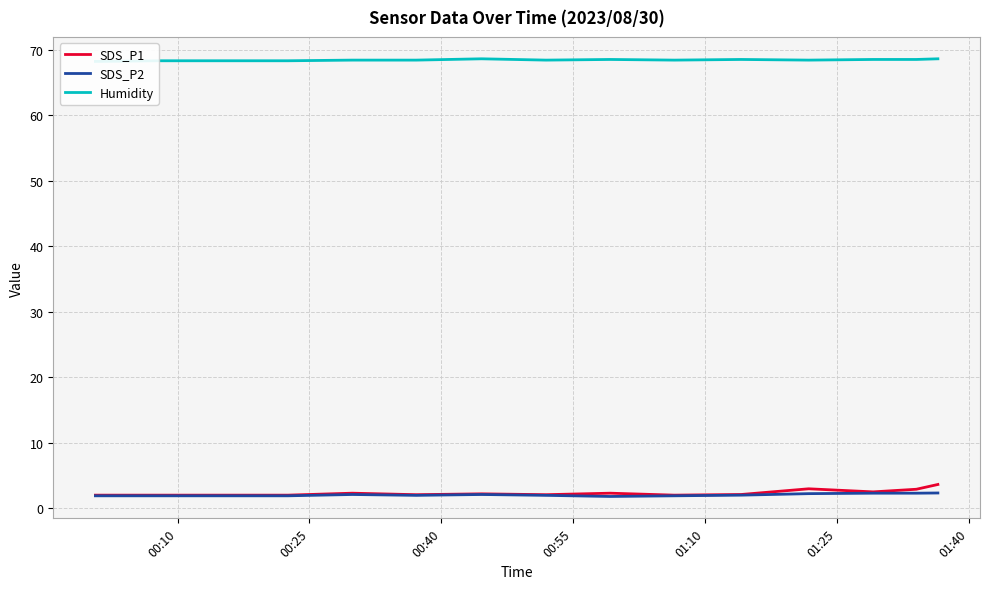

Reading left to right, transcribe all the data shown in this chart.

SDS_P1: 2.0	2.0	2.0	2.0	2.3	2.1	2.2	2.1	2.3	2.0	2.1	3.0	2.5	2.9	3.6
SDS_P2: 1.9	1.9	1.9	1.9	2.1	2.0	2.1	2.0	1.8	1.9	2.0	2.2	2.3	2.3	2.3
Humidity: 68.2	68.3	68.3	68.3	68.4	68.4	68.6	68.4	68.5	68.4	68.5	68.4	68.5	68.5	68.6